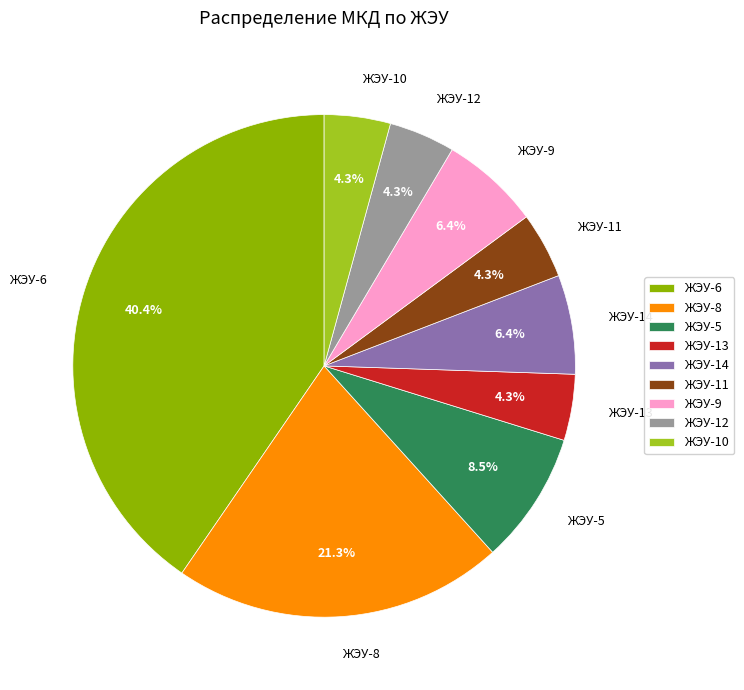

Does ЖЭУ-9 represent more than half of the total?

No